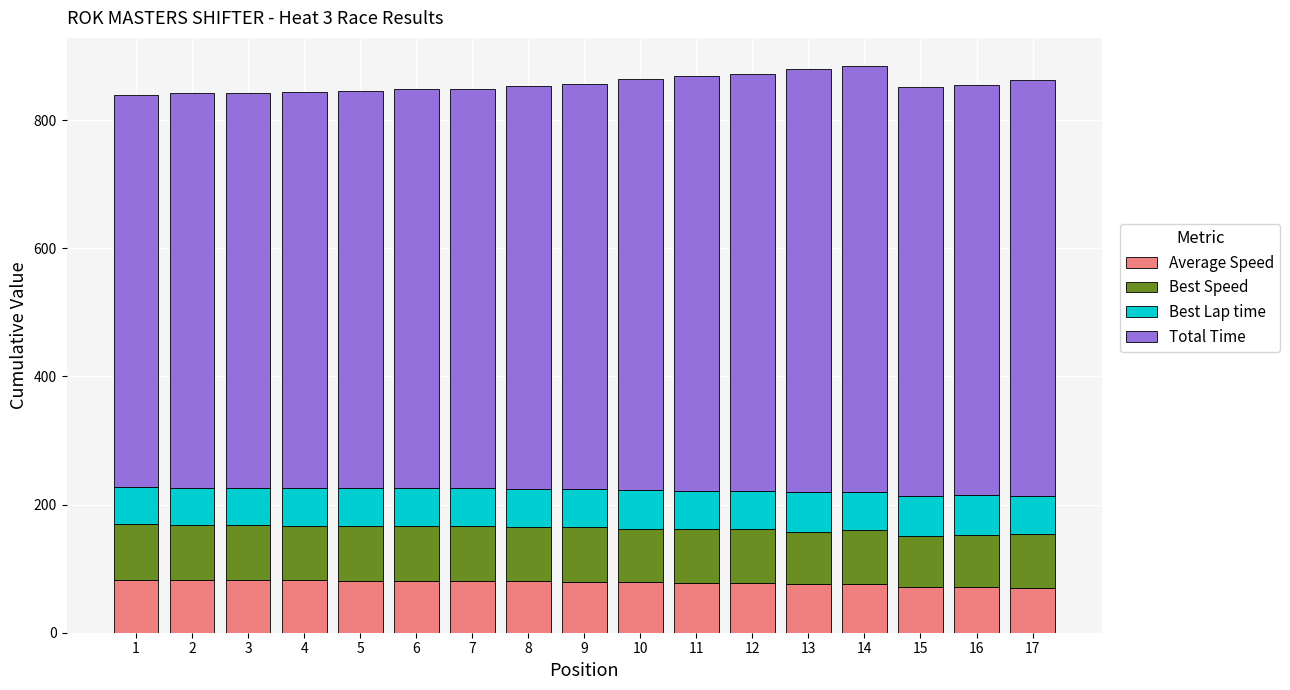

The value of Average Speed at 7 is 142.4. True or false?

False